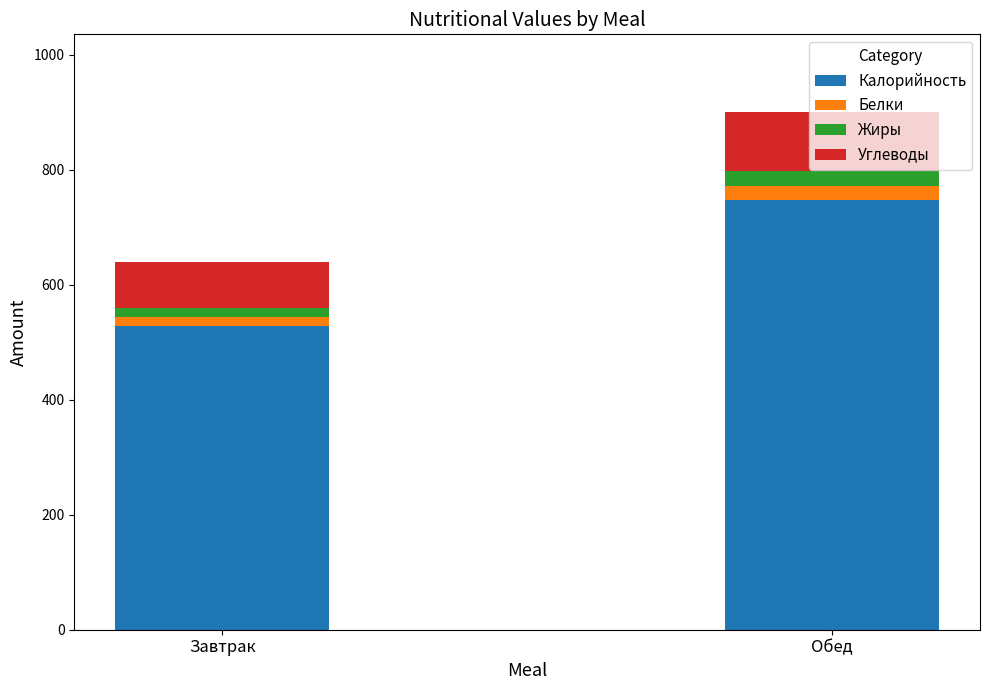

At which label does Калорийность reach its minimum?

Завтрак